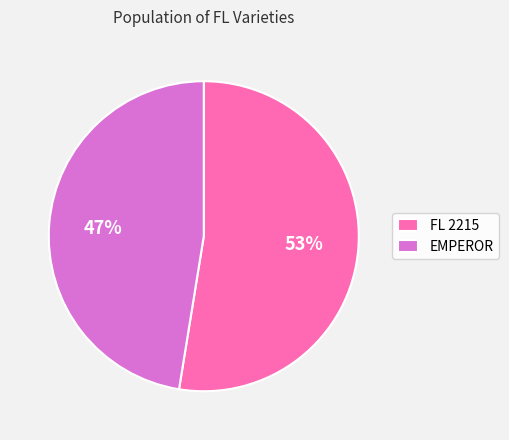

Combined, do EMPEROR and FL 2215 account for over 50%?

Yes